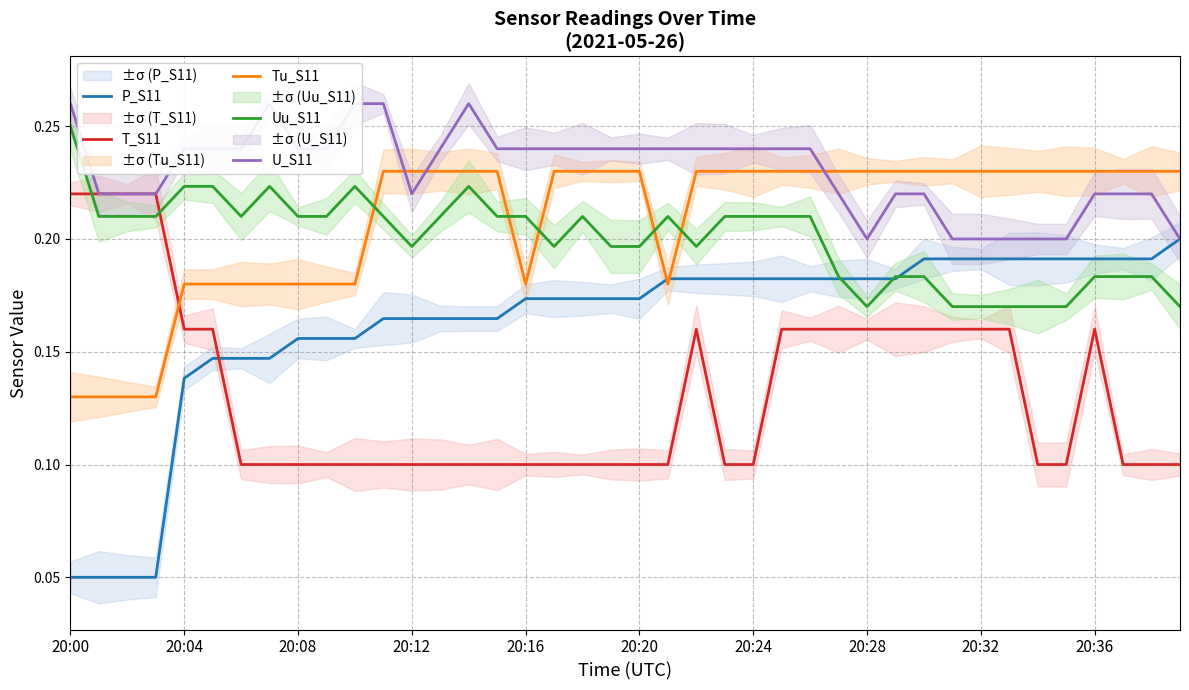

After their last crossing, which series has the higher values: Uu_S11 or T_S11?

Uu_S11